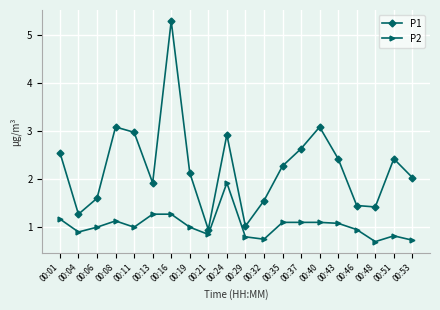

Is this an area chart (filled region under the line)?

No